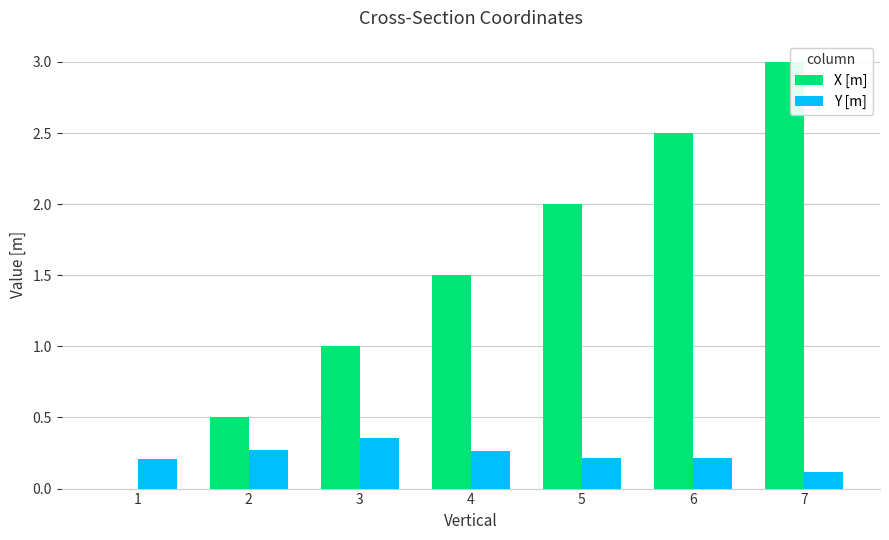

Which label corresponds to the largest value in the chart?

7